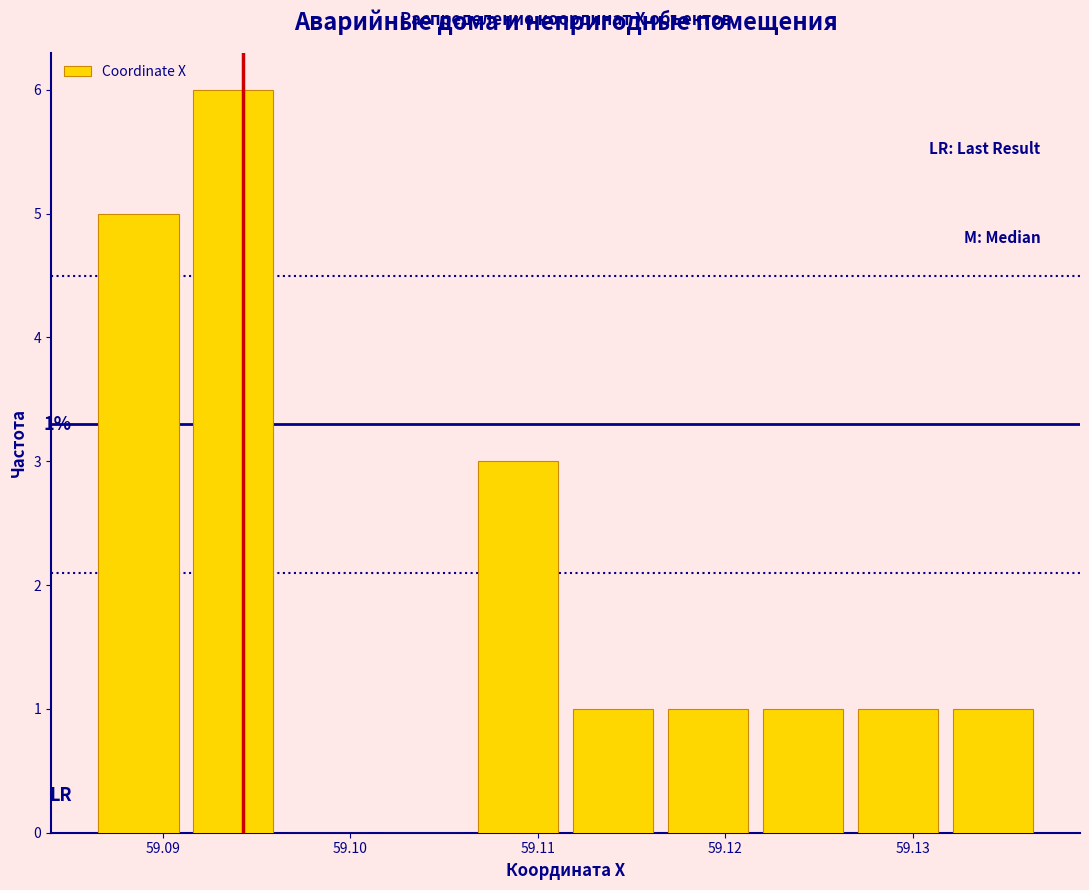

Over which range of the x-axis is the bar tallest?

59.091 to 59.096